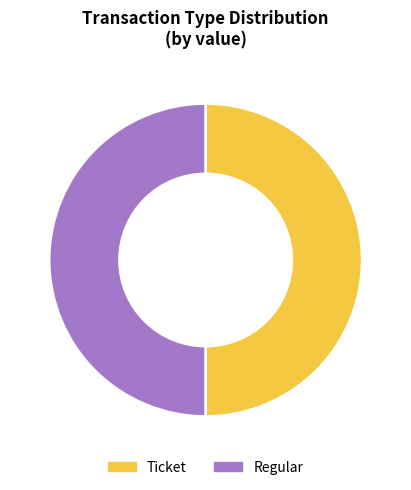

The Regular slice represents 40% of the pie. True or false?

False